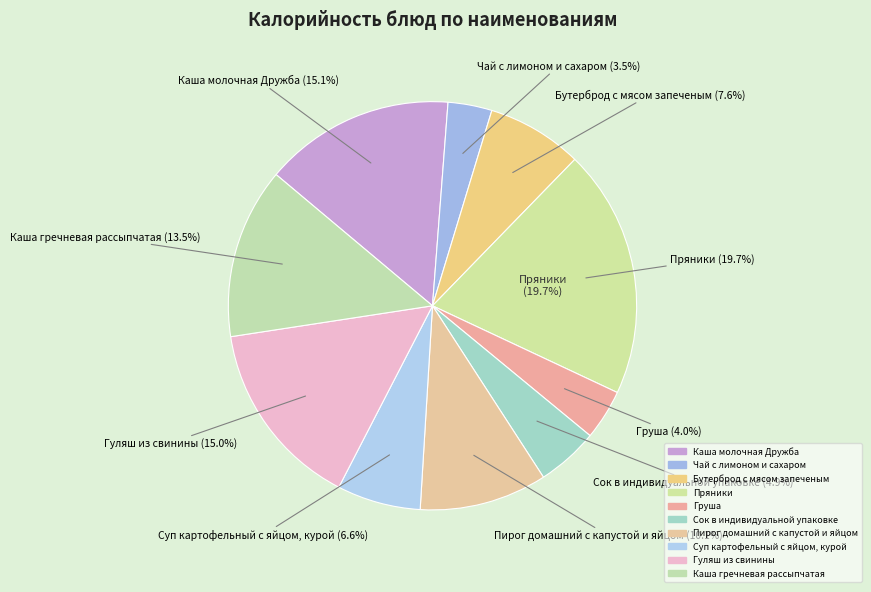

What percentage is NOT represented by Пирог домашний с капустой и яйцом?

89.9%